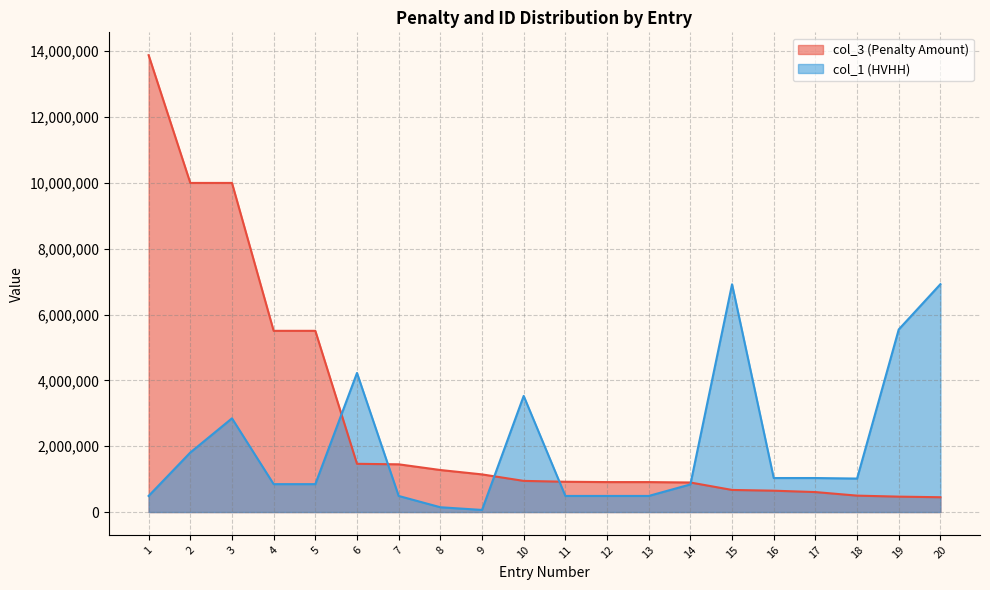

Reading right to left, extract all data points from this chart.

col_3: 20=450528	19=468697	18=499222	17=607427	16=649161	15=672063	14=898349	13=910656	12=910656	11=920726	10=947090	9=1144225	8=1277374	7=1450600	6=1465928	5=5506390	4=5506410	3=10000000	2=10000000	1=13881531
col_1: 20=6923953	19=5548199	18=1017603	17=1033864	16=1033864	15=6921356	14=839583	13=489485	12=489485	11=489485	10=3528693	9=64445	8=146037	7=489485	6=4225932	5=848215	4=848215	3=2847546	2=1808789	1=489503